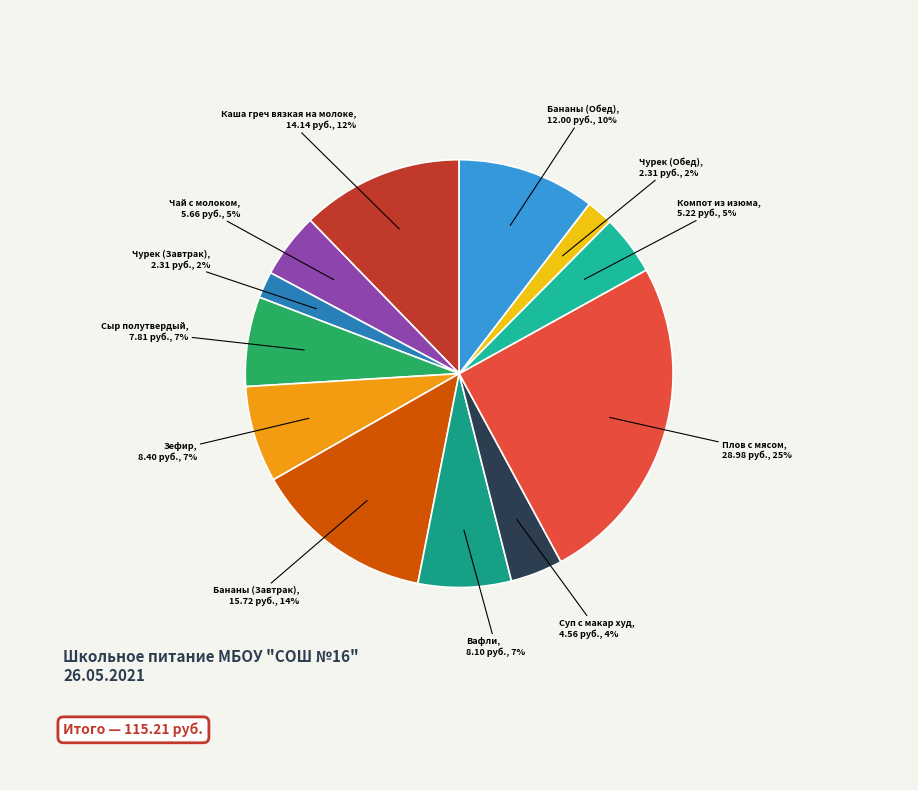

Which category has the biggest portion of the pie?

Плов с мясом